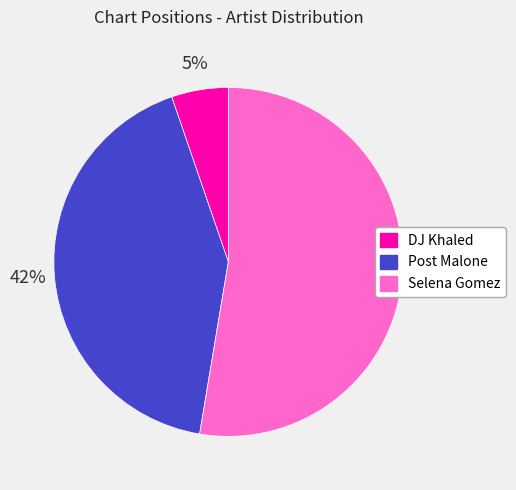

To the nearest percent, what portion does DJ Khaled represent?

5%